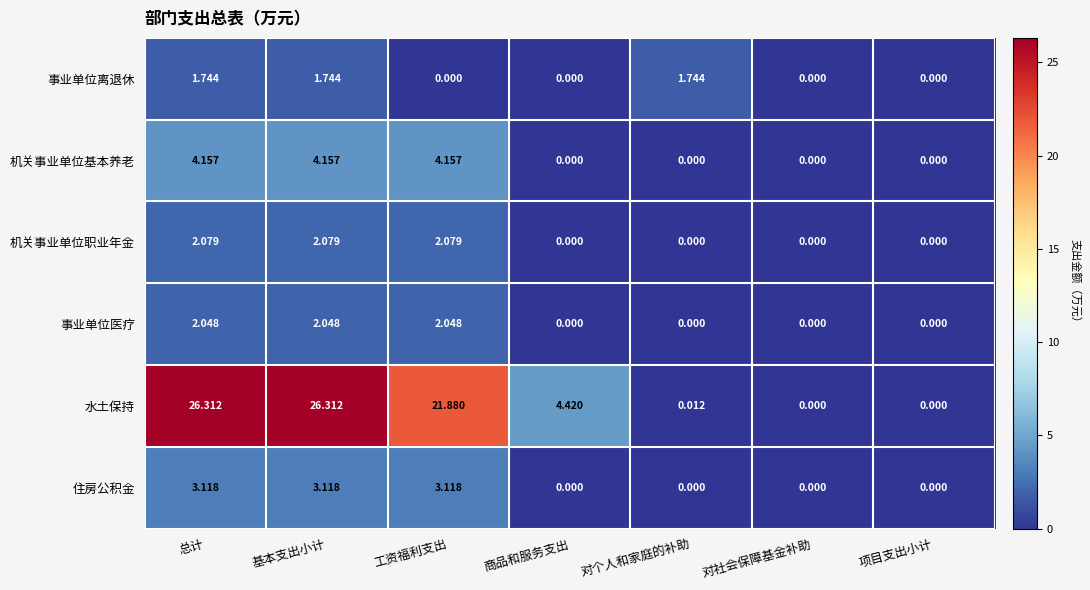

Is the value of 机关事业单位职业年金 at 工资福利支出 greater than the value of 事业单位离退休 at 项目支出小计?

Yes